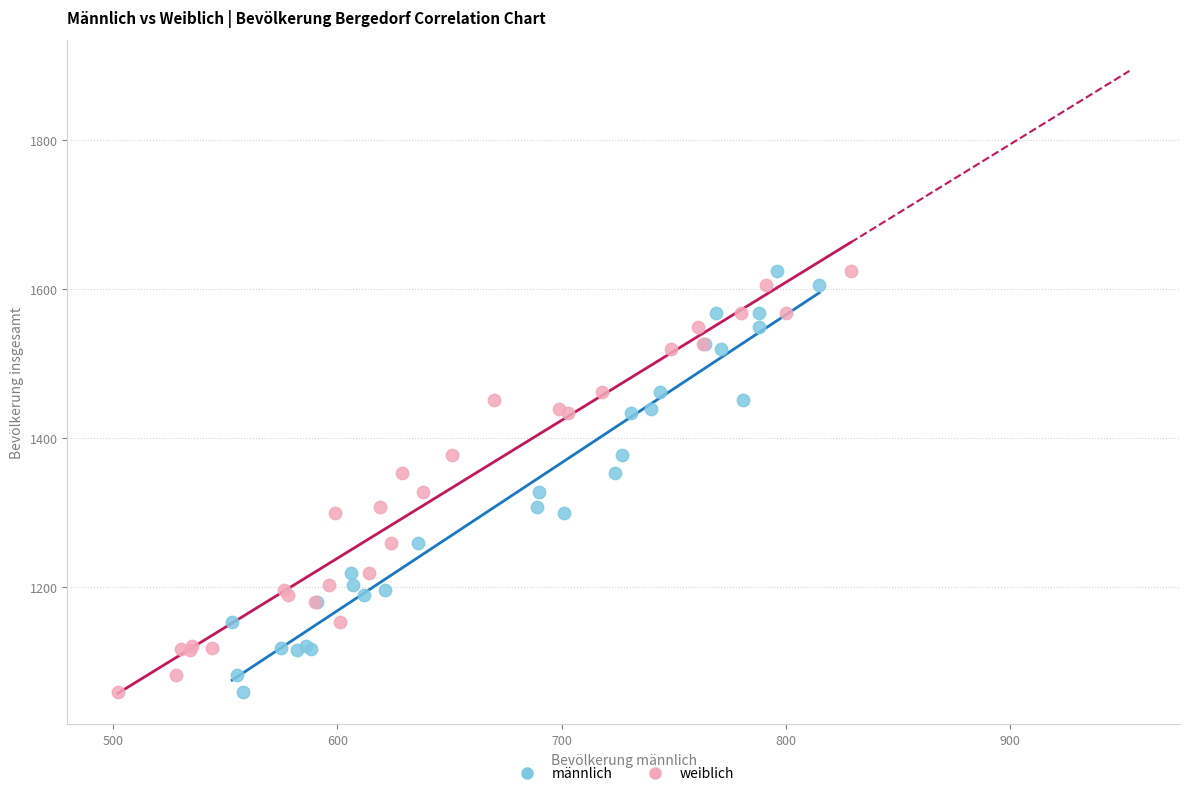

What are all the series names shown in the legend?

männlich, weiblich